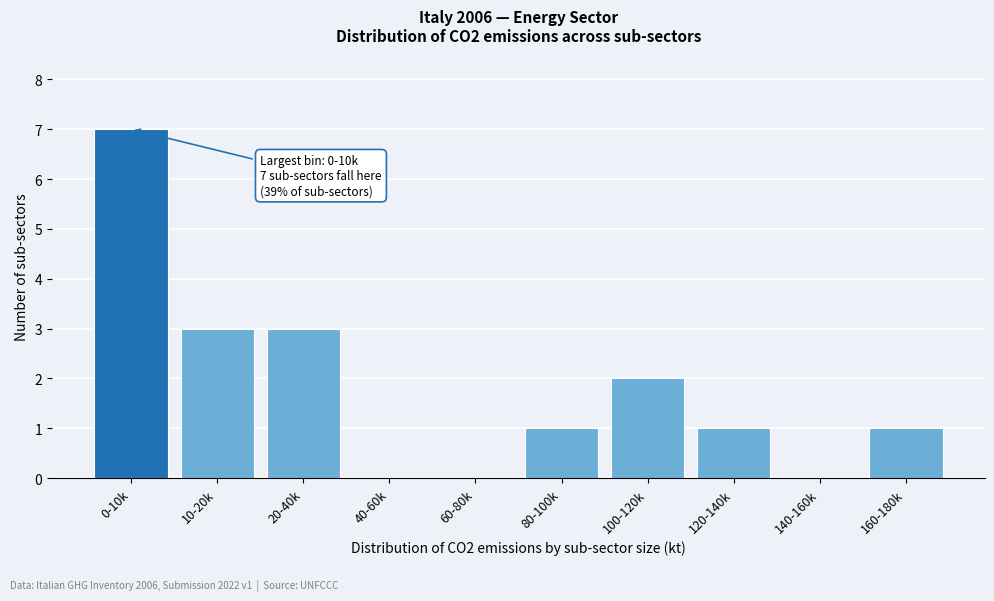

Reading left to right, list all the values displayed in this chart.

0-10k=7	10-20k=3	20-40k=3	40-60k=0	60-80k=0	80-100k=1	100-120k=2	120-140k=1	140-160k=0	160-180k=1